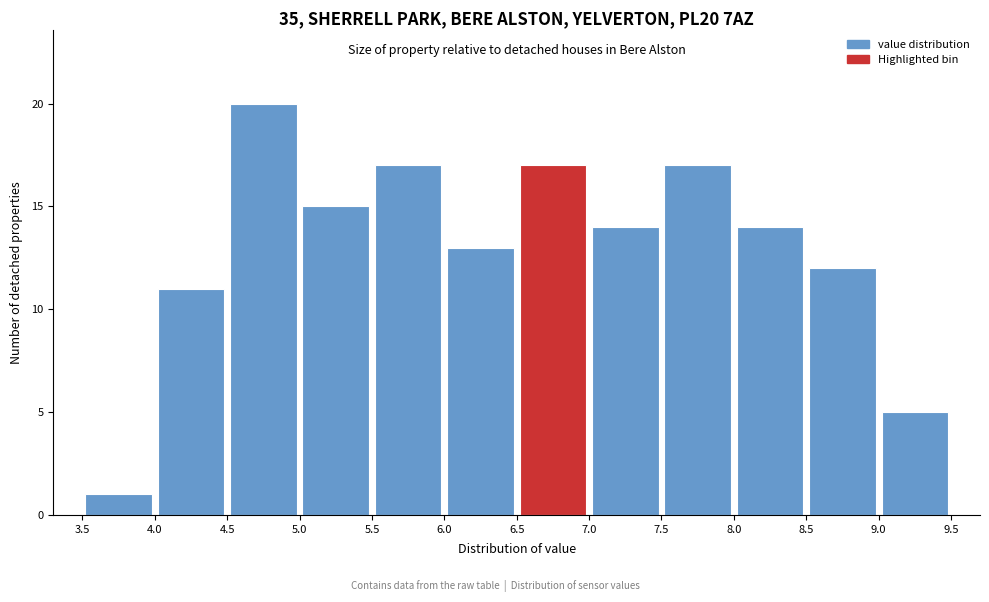

How tall is the bar that spans 4.5 to 5.0 on the x-axis? The values are not printed on the chart, so give them approximately, as read against the axis.

20